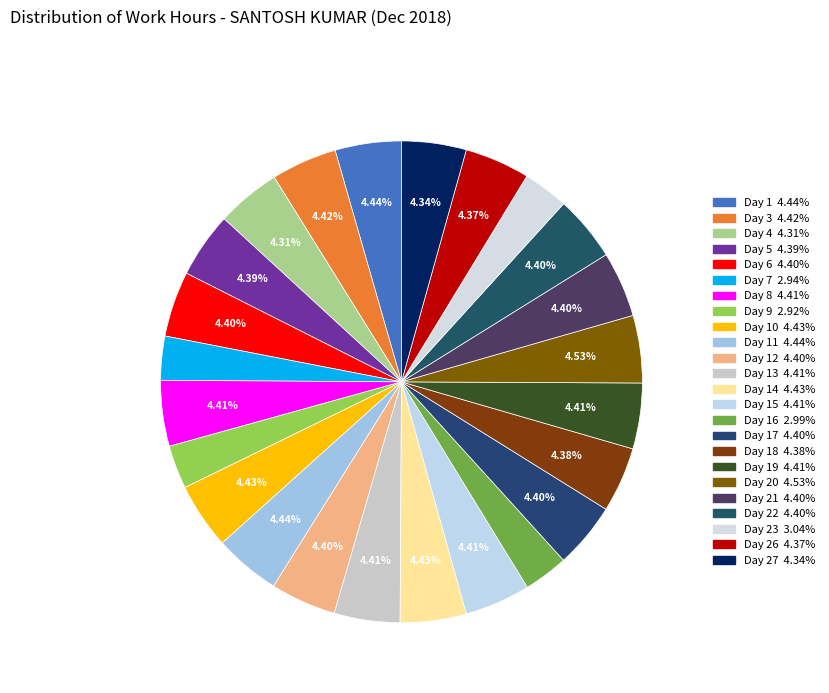

How many segments does this pie chart have?

24